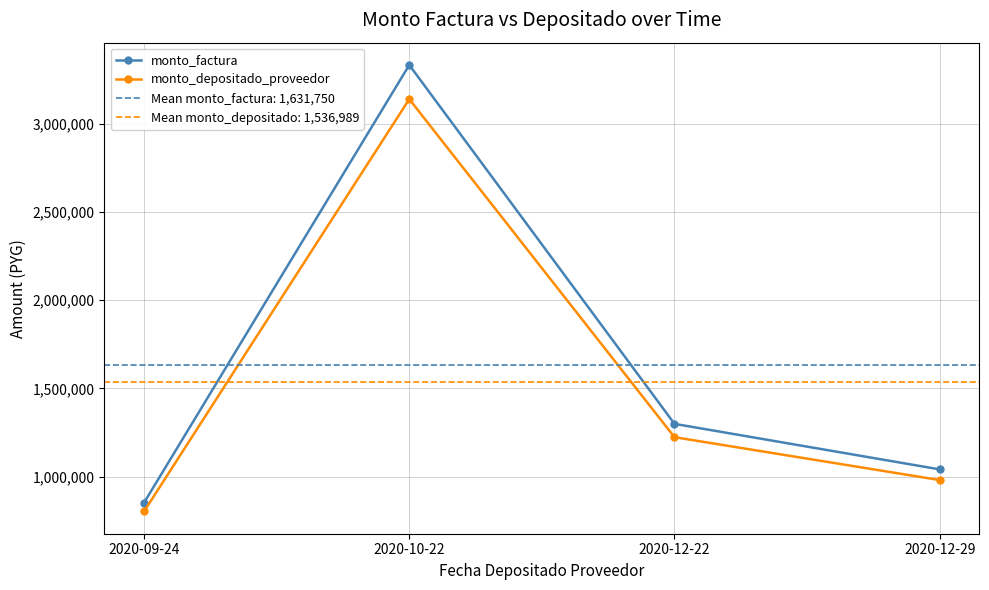

At how many categories does at least one series exceed 1835871?

1